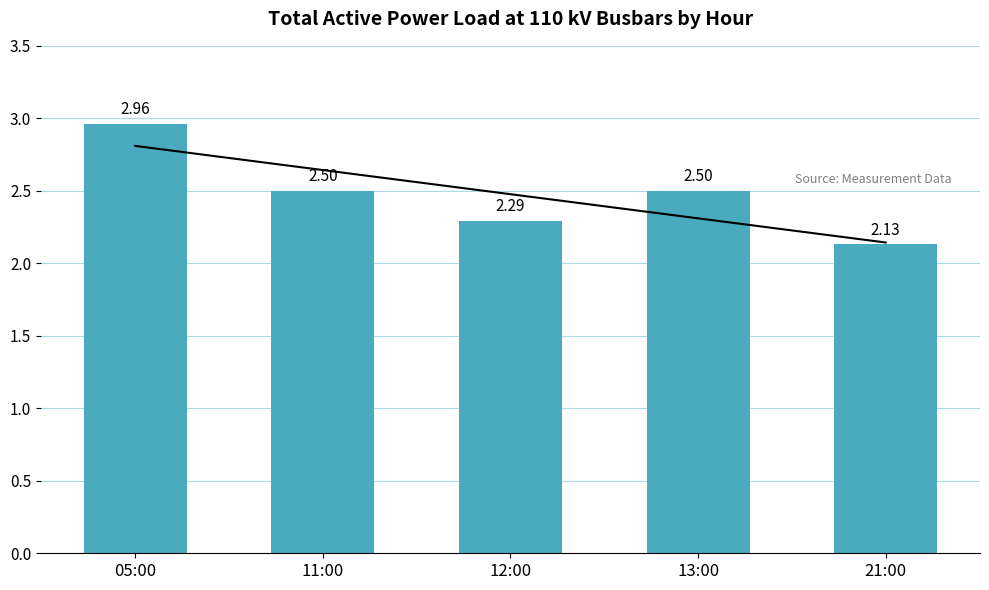

Rank the categories by value from highest to lowest.

05:00, 11:00, 13:00, 12:00, 21:00